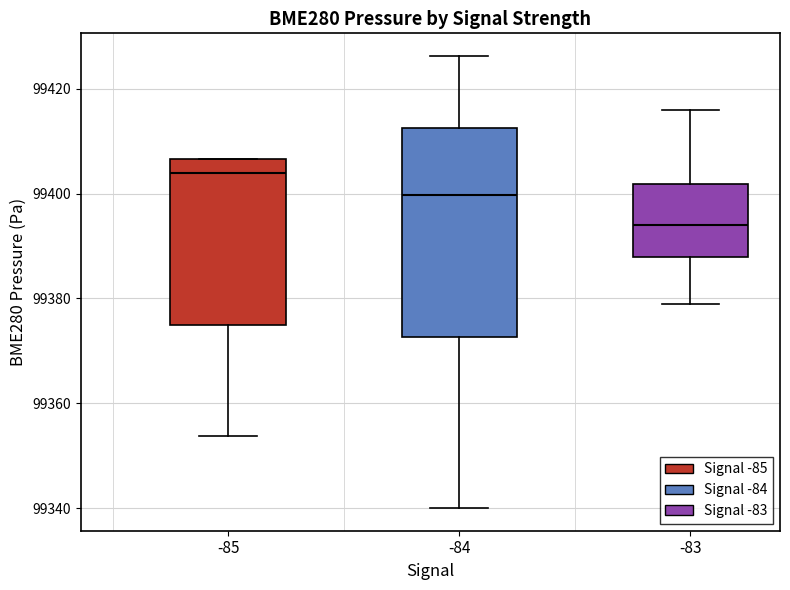

Comparing the boxes themselves (not the whiskers), which one is the tallest?

-84